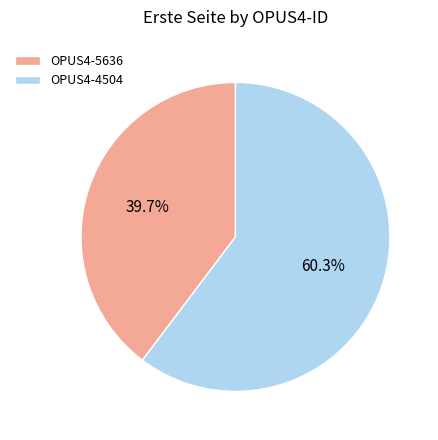

To the nearest percent, what is the combined percentage of OPUS4-4504 and OPUS4-5636?

100%